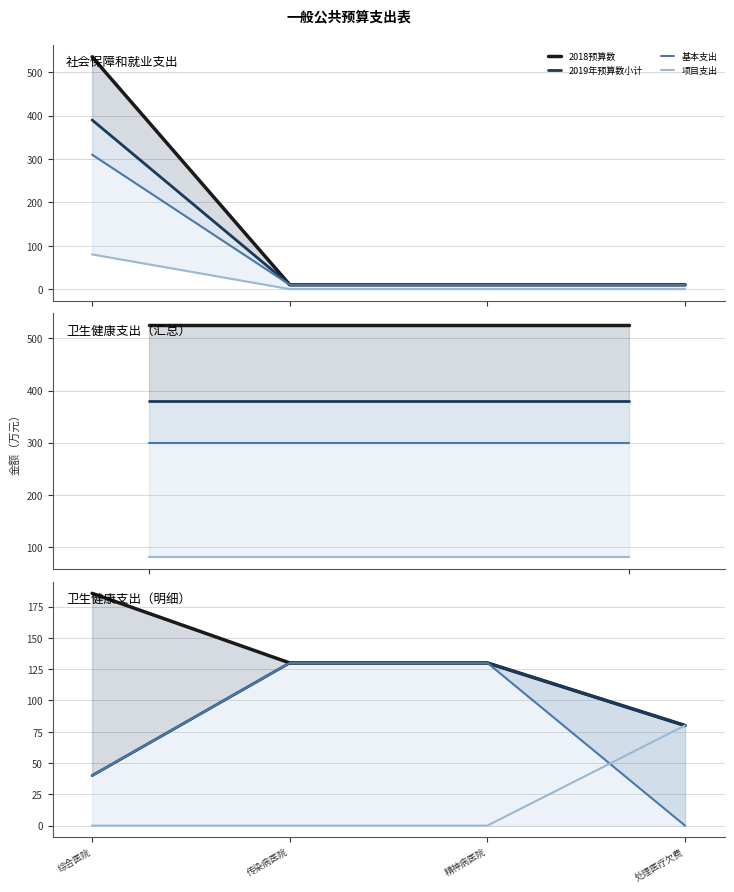

What is the sum of the 2018预算数 values at 传染病医院 and 综合医院?

315.6